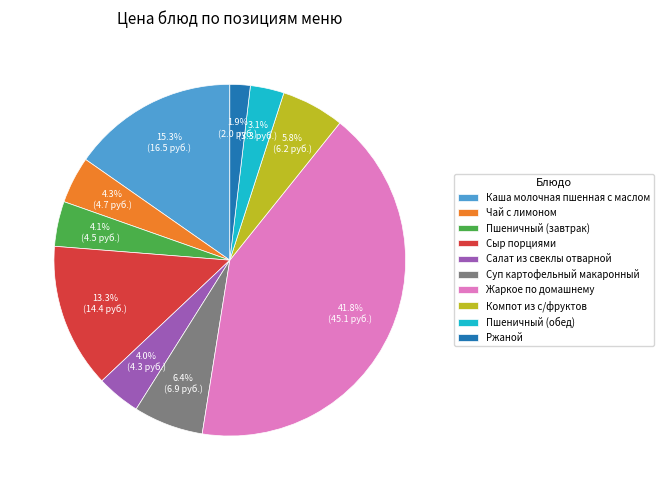

Is there any slice that represents more than half of the pie?

No